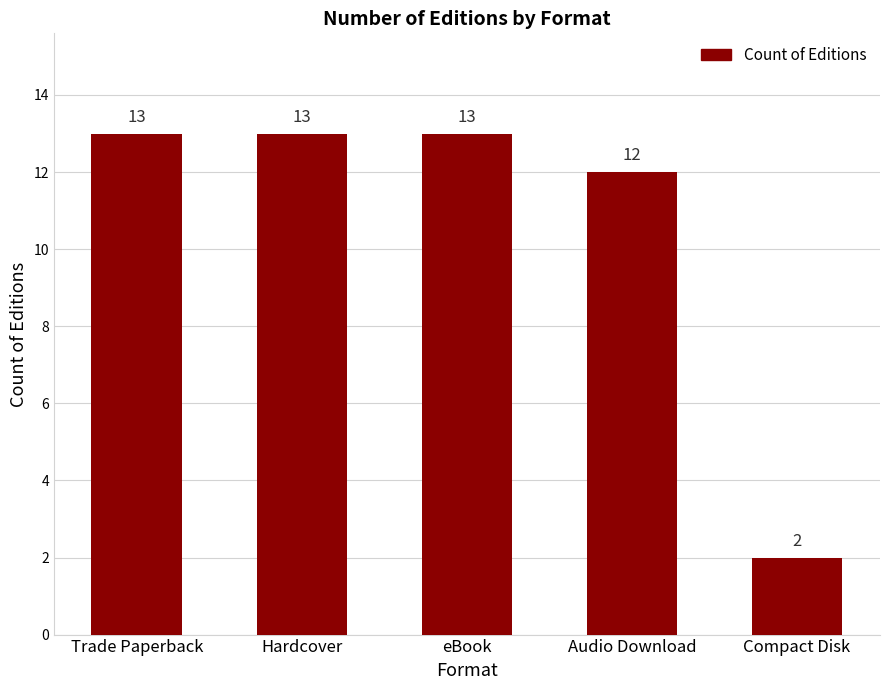

What is the value of the 1st bar from the left?

13